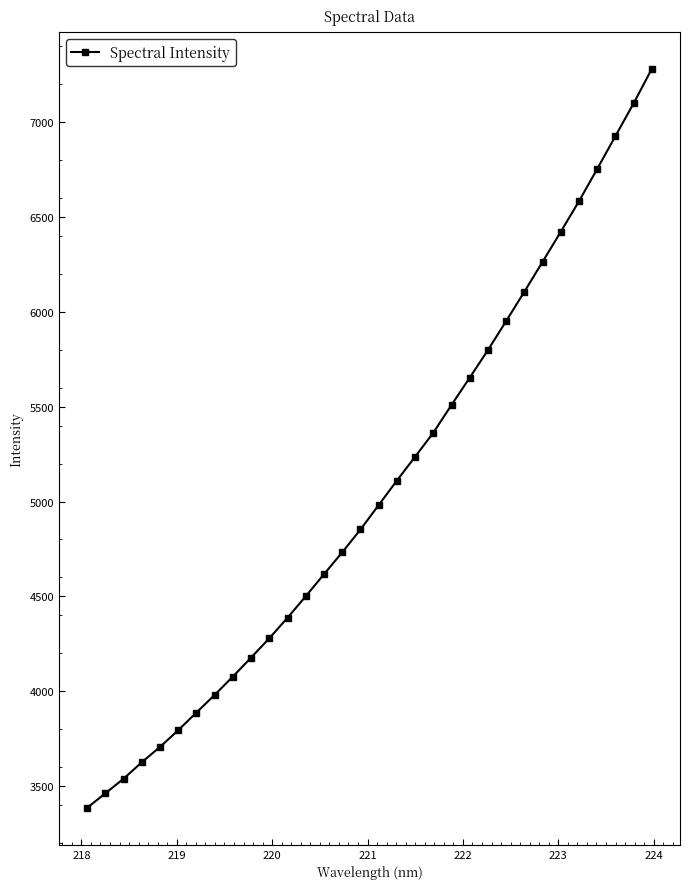

What is the value of the 21st point from the left?

5509.4